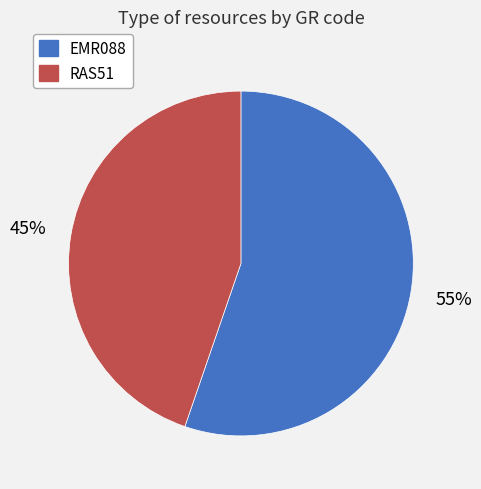

To the nearest percent, what percentage of the pie is EMR088?

55%